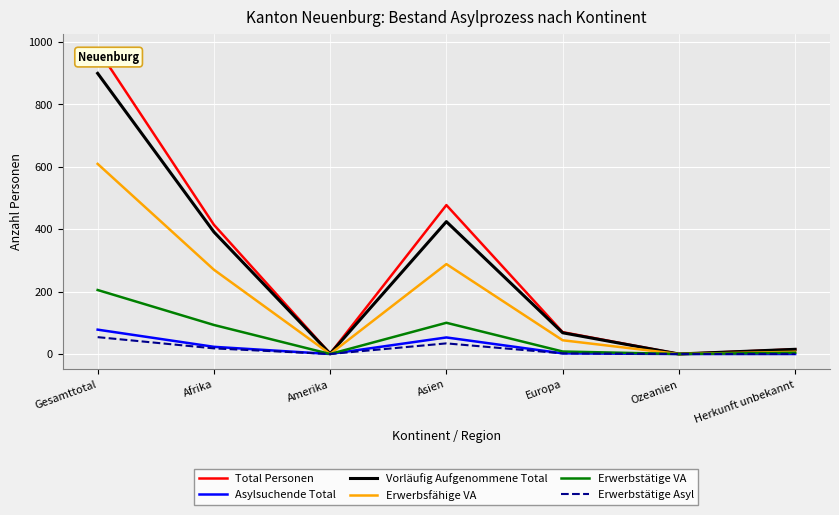

At which label does Erwerbstätige VA first exceed 8?

Gesamttotal